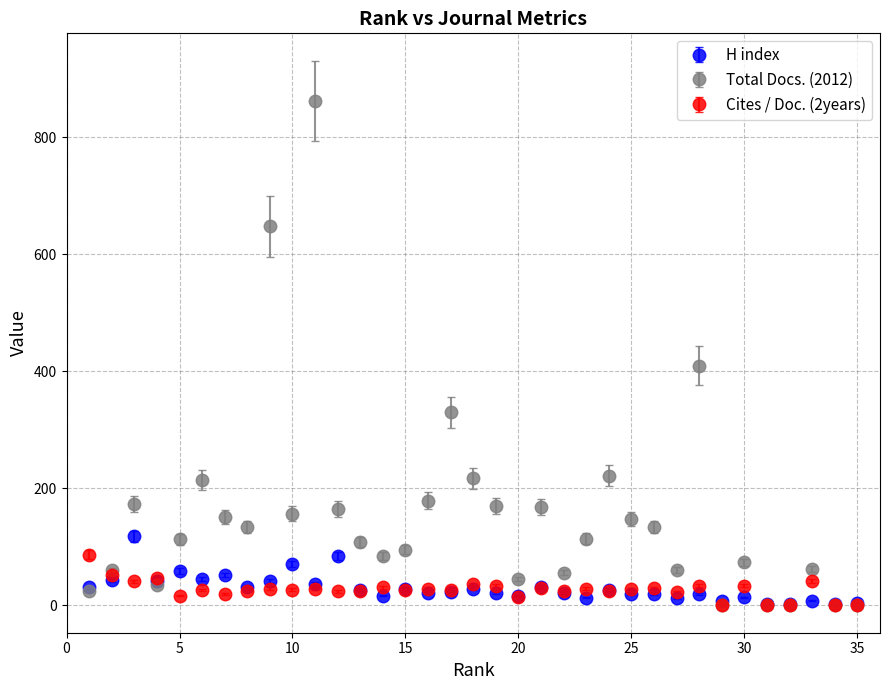

Which series has the largest total across all categories?

Total Docs. (2012)